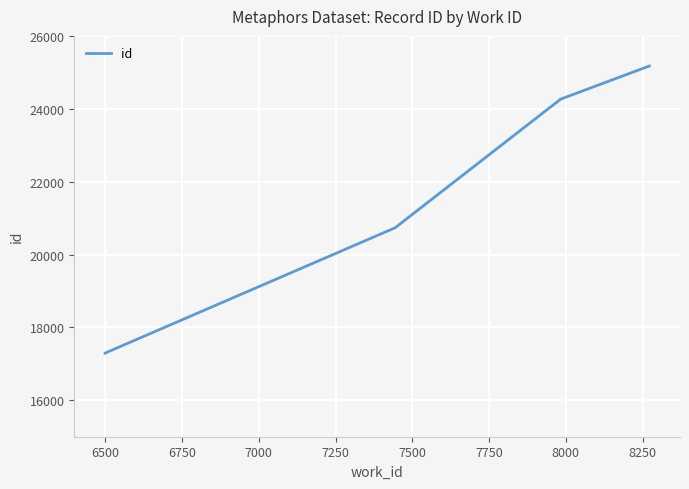

True or false: the data shows 6740 at 8250.

False